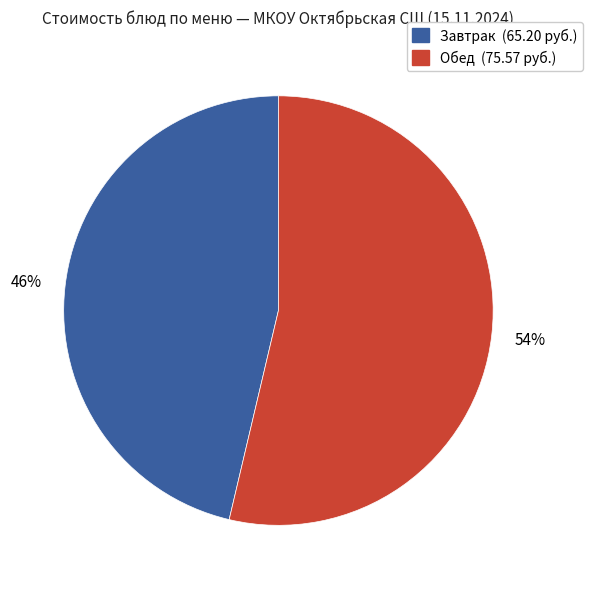

Count the number of slices in the pie.

2